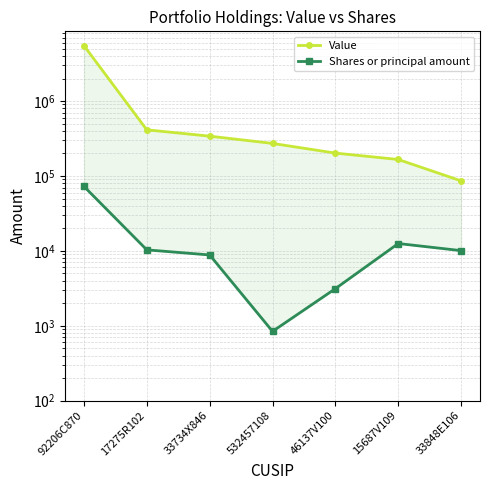

True or false: Value and Shares or principal amount intersect in this chart.

False